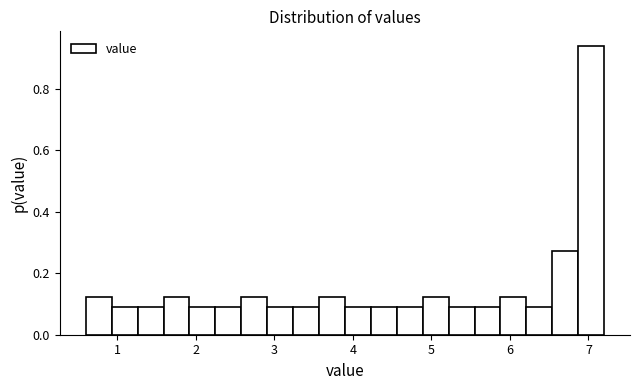

Around what value on the x-axis is the tallest bar? Give the approximate position of its centre, as read against the axis.

7.0